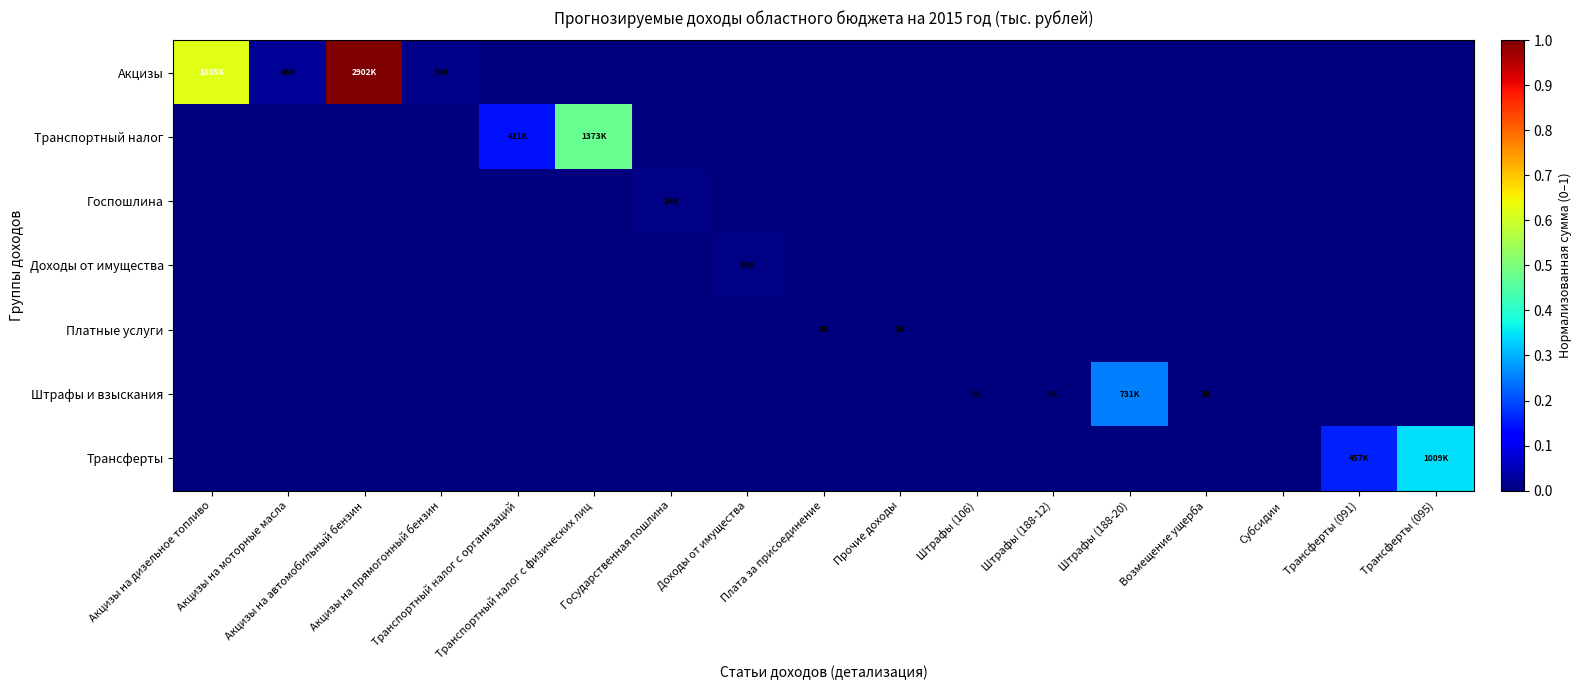

Count the number of categories in the chart.

17